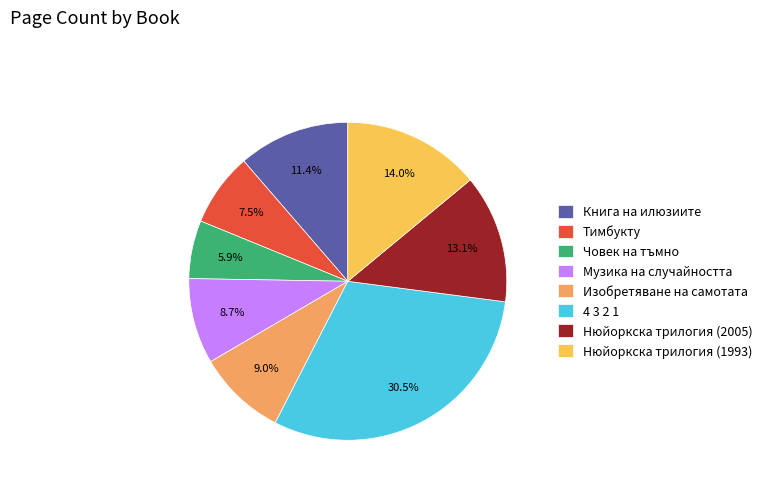

Is it true that Нюйоркска трилогия (2005) is 26% of the pie?

False